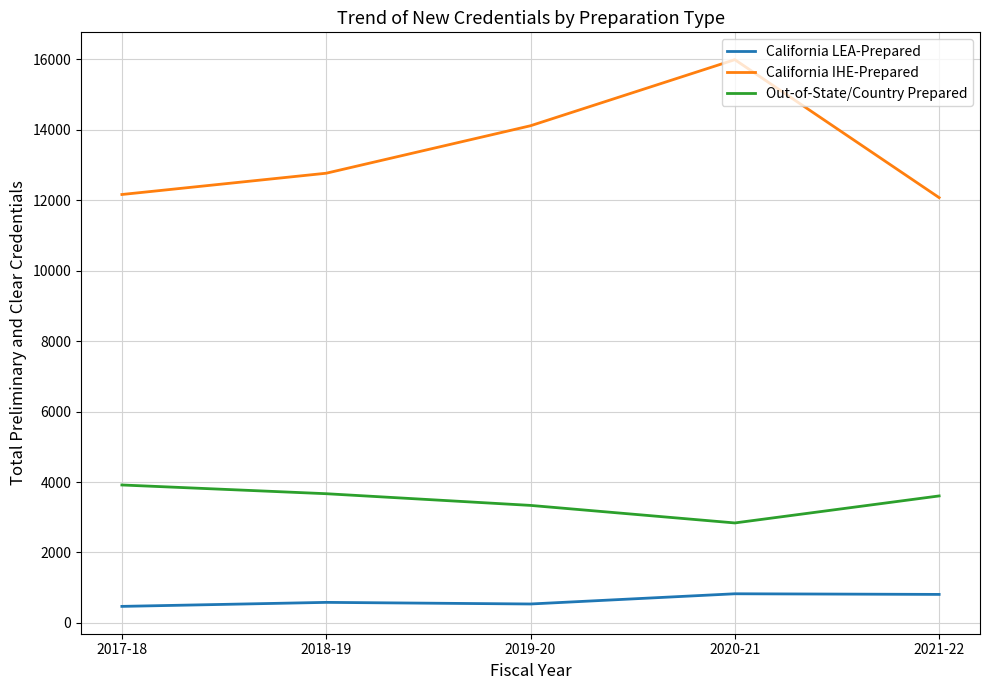

What is the greatest value displayed?

15992